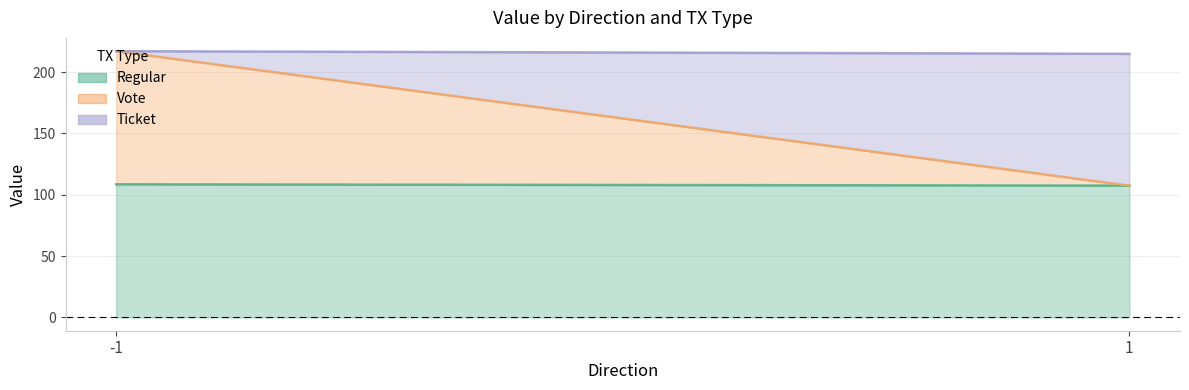

Where is Regular nearest to the value 108?

1